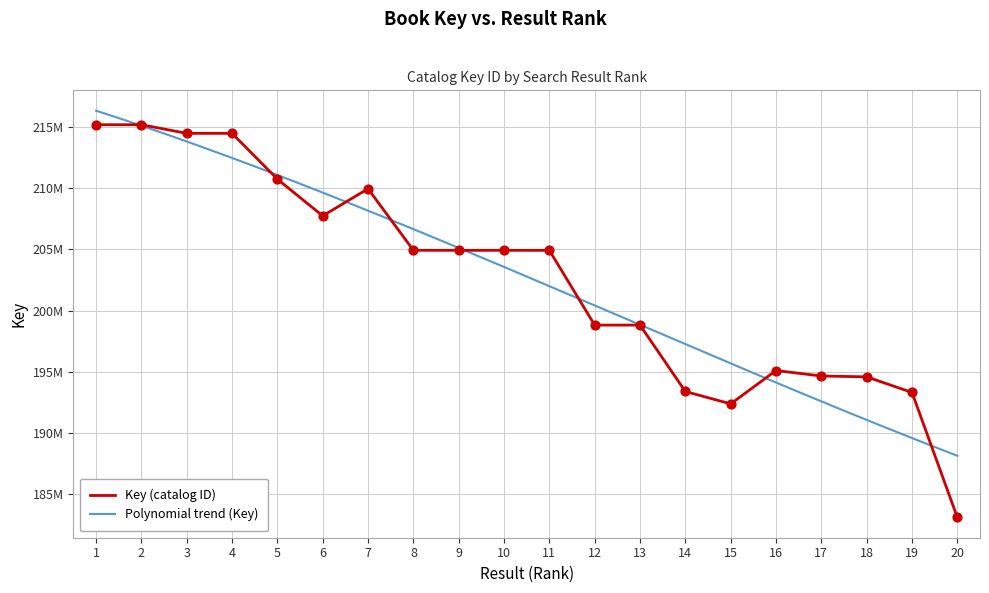

Between 18 and 13, which is larger?

13